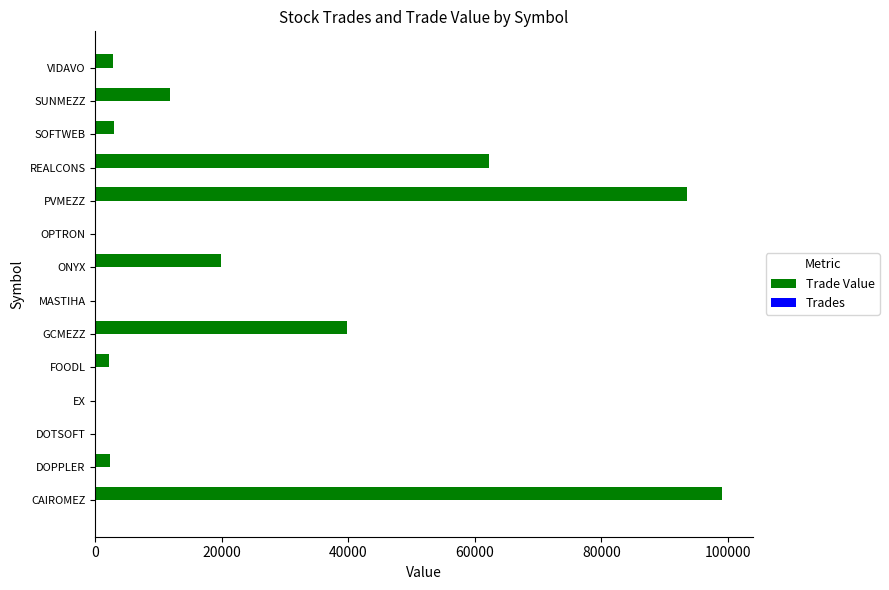

The value of Trade Value at PVMEZZ is 165911.2. True or false?

False